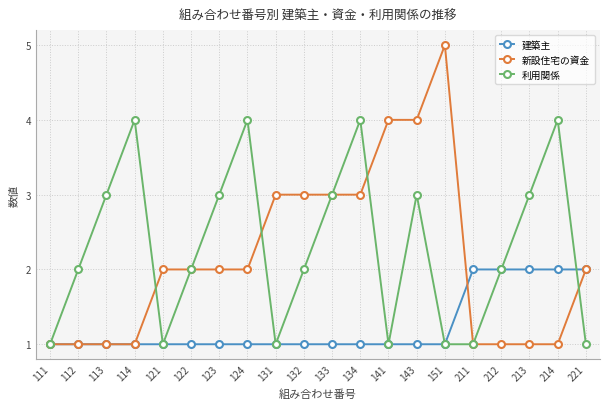

The 建築主 series shows 2 at 121. True or false?

False